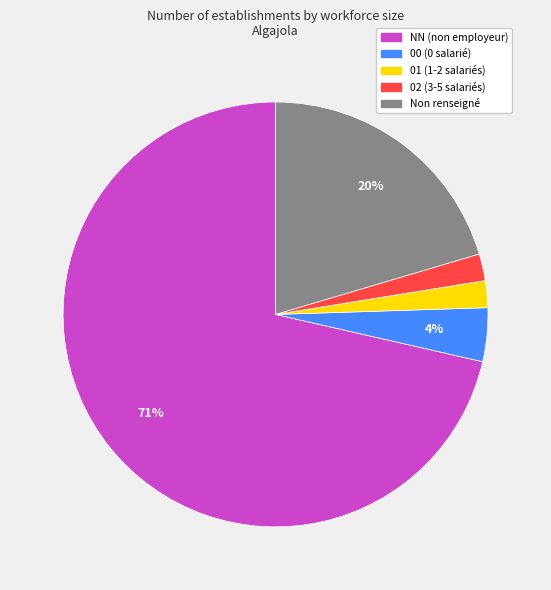

Is there any slice that represents more than half of the pie?

Yes